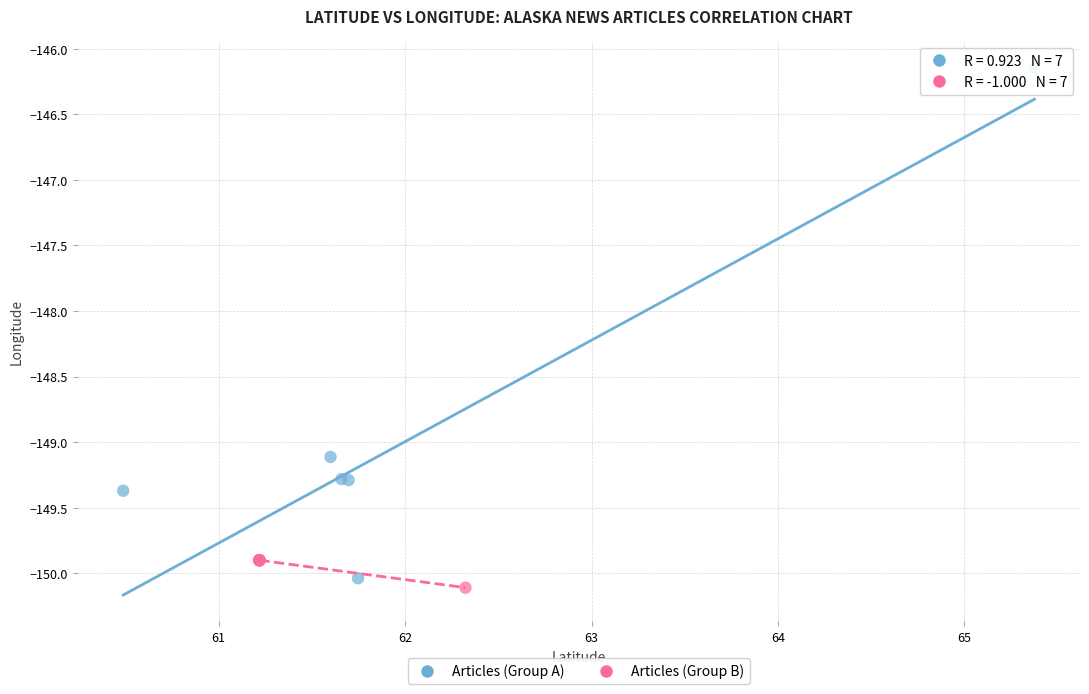

Which series has the largest Y range (max minus min)?

Articles (Group A)